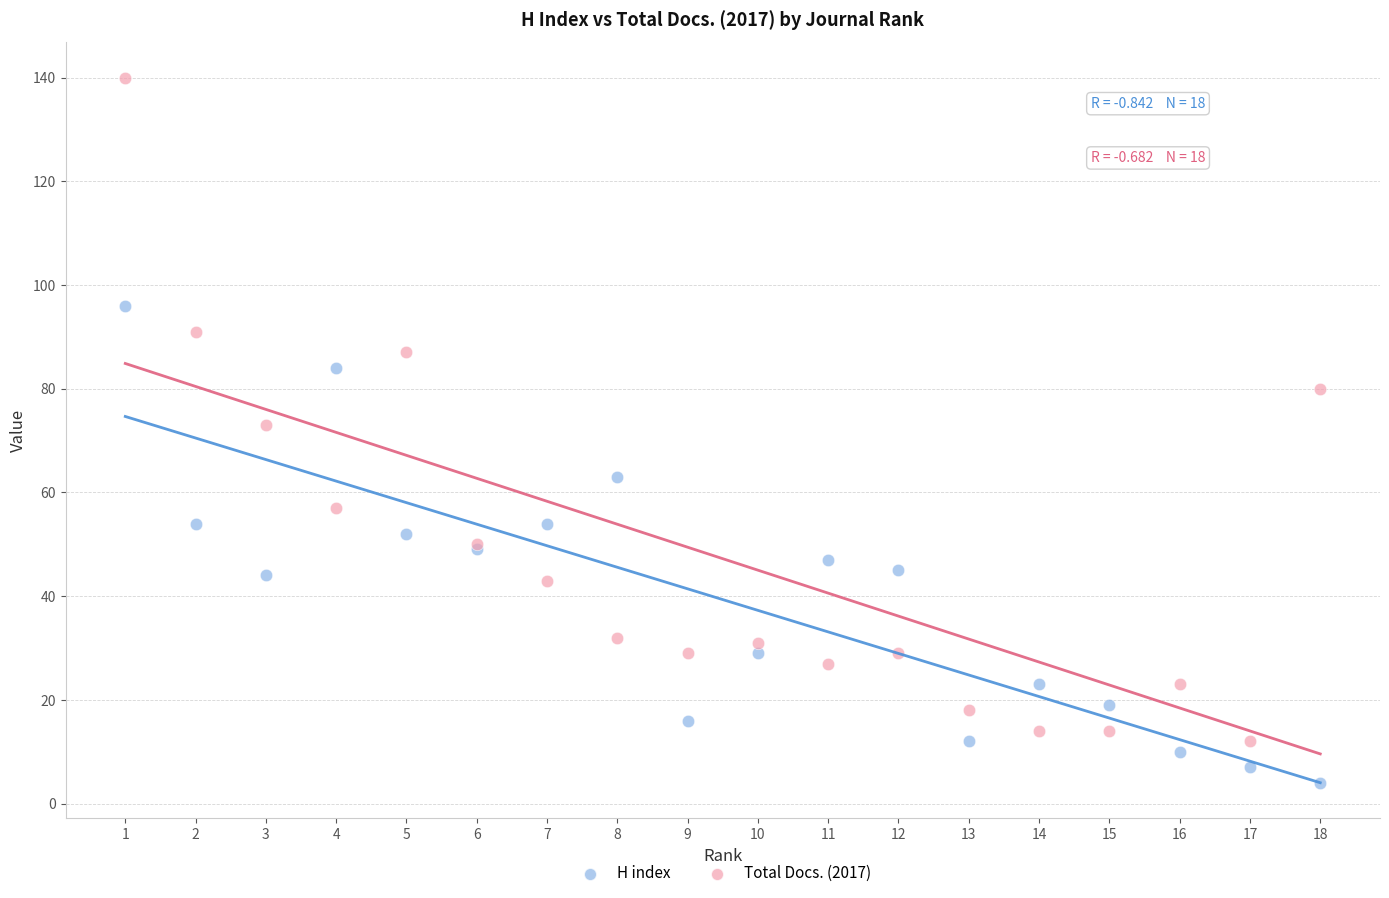

Which series contains the lowest Y value?

H index